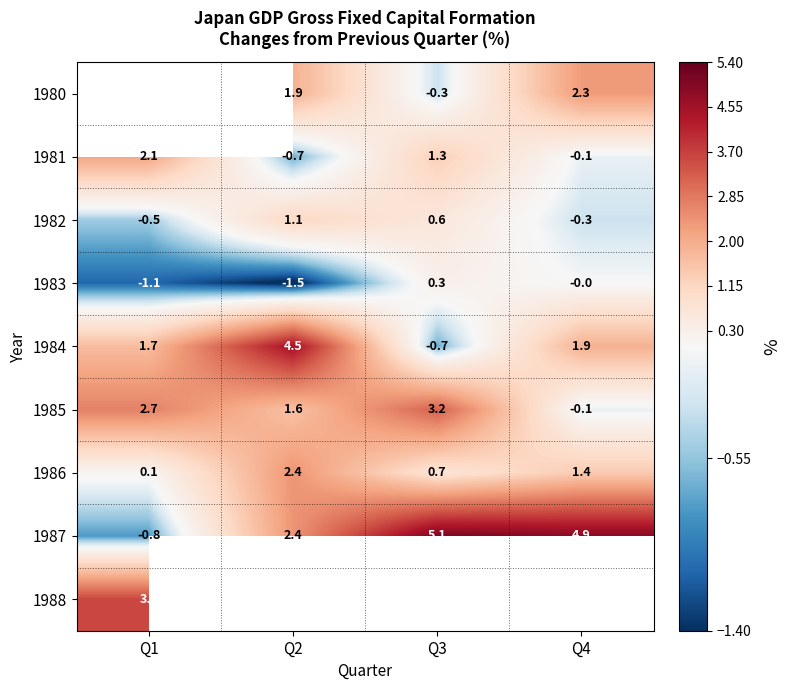

What is the difference between the 1986 values at Q3 and Q2?

1.7